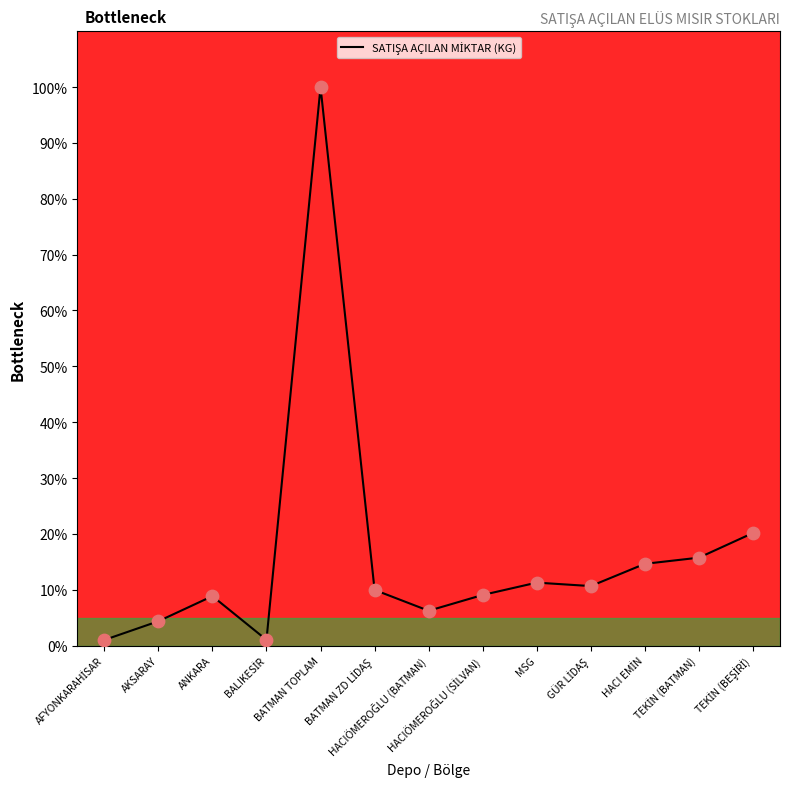

Is this an area chart (filled region under the line)?

Yes